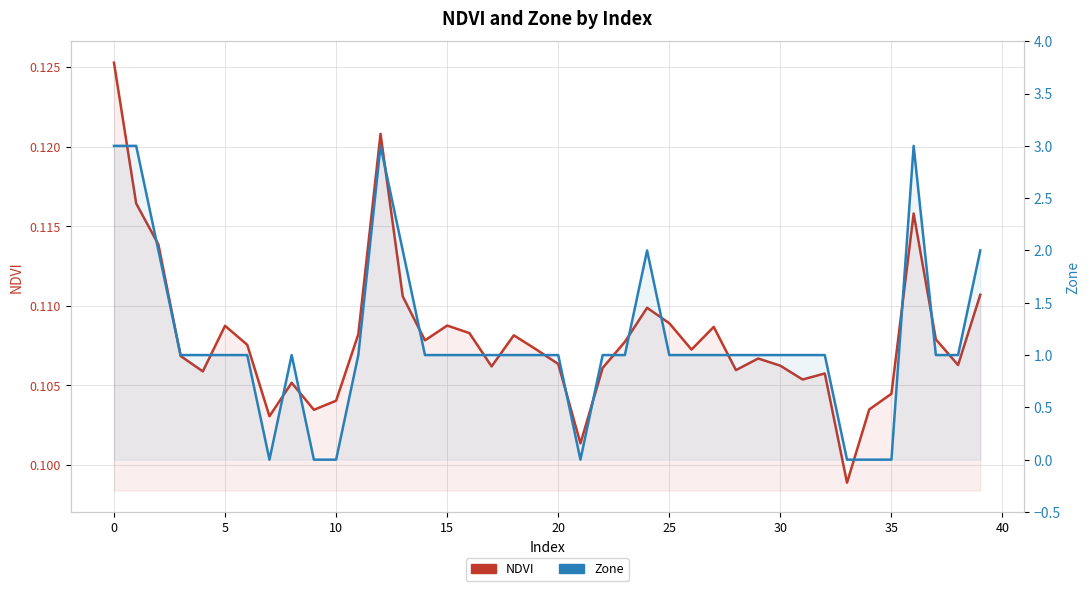

Which series has the widest spread of values?

Zone